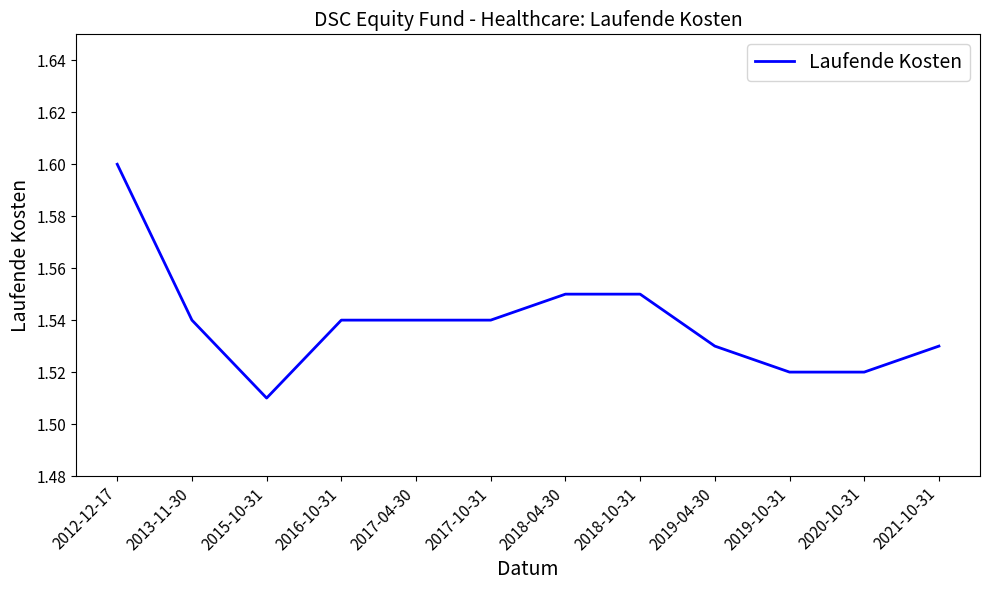

What is the sum of the values at 2016-10-31 and 2018-10-31?

3.1